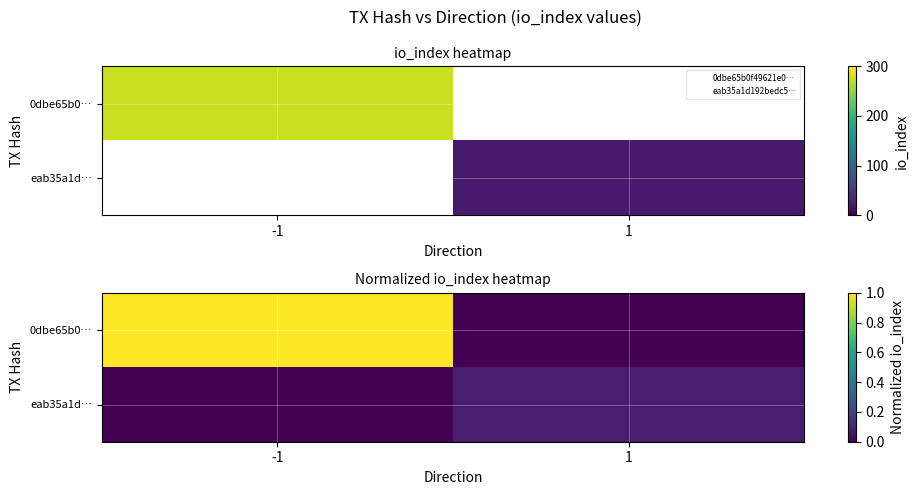

Rank the categories by 0dbe65b0… value from highest to lowest.

-1, 1